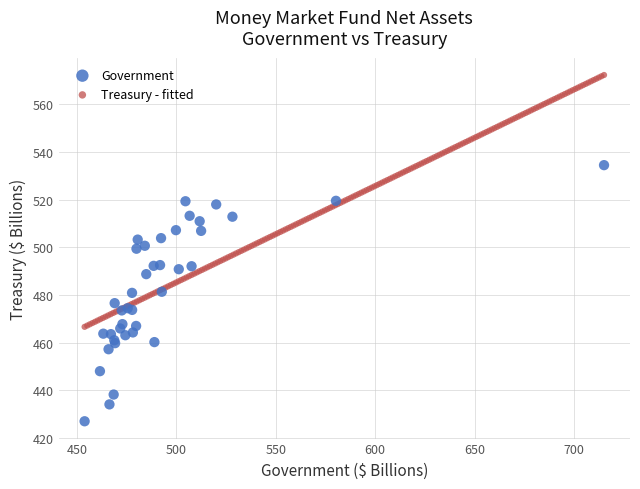

Which series contains the highest Y value?

Treasury - fitted